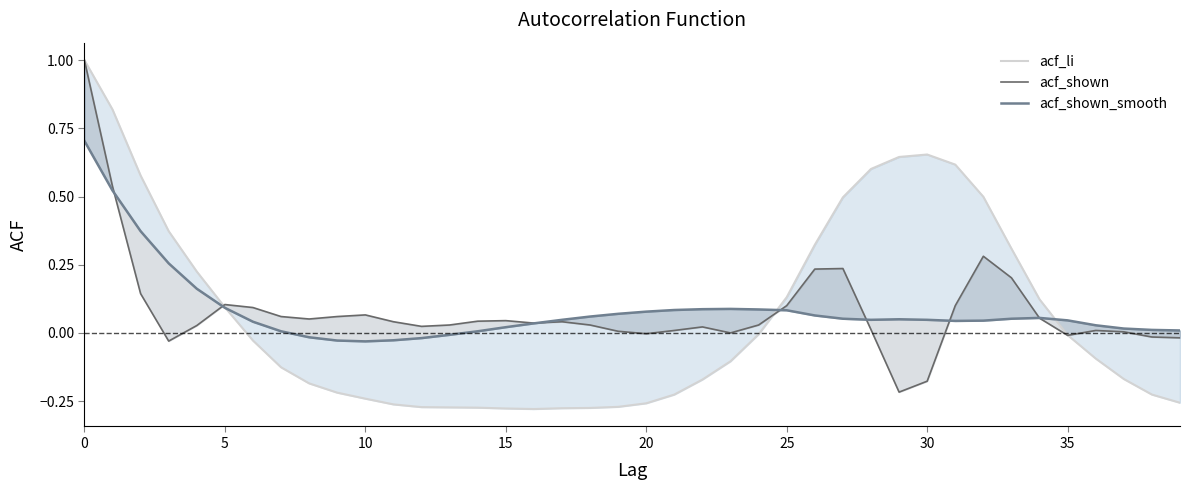

Reading left to right, extract all data points from this chart.

acf_li: 1.0	0.8	0.6	0.4	0.2	0.1	-0.0	-0.1	-0.2	-0.2	-0.2	-0.3	-0.3	-0.3	-0.3	-0.3	-0.3	-0.3	-0.3	-0.3	-0.3	-0.2	-0.2	-0.1	-0.0	0.1	0.3	0.5	0.6	0.6	0.7	0.6	0.5	0.3	0.1	-0.0	-0.1	-0.2	-0.2	-0.3
acf_shown: 1.0	0.5	0.1	-0.0	0.0	0.1	0.1	0.1	0.1	0.1	0.1	0.0	0.0	0.0	0.0	0.0	0.0	0.0	0.0	0.0	-0.0	0.0	0.0	0.0	0.0	0.1	0.2	0.2	0.0	-0.2	-0.2	0.1	0.3	0.2	0.1	-0.0	0.0	0.0	-0.0	-0.0
acf_shown_smooth: 0.7	0.5	0.4	0.3	0.2	0.1	0.0	0.0	-0.0	-0.0	-0.0	-0.0	-0.0	-0.0	0.0	0.0	0.0	0.0	0.1	0.1	0.1	0.1	0.1	0.1	0.1	0.1	0.1	0.1	0.0	0.1	0.0	0.0	0.0	0.1	0.1	0.0	0.0	0.0	0.0	0.0